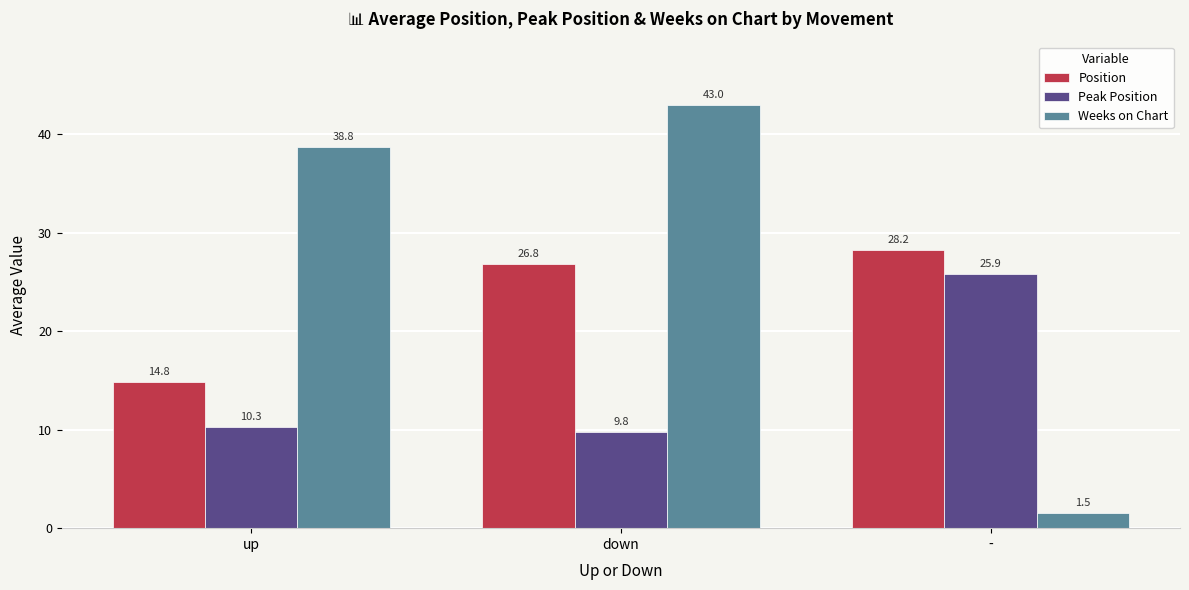

What are all the series names shown in the legend?

Position, Peak Position, Weeks on Chart